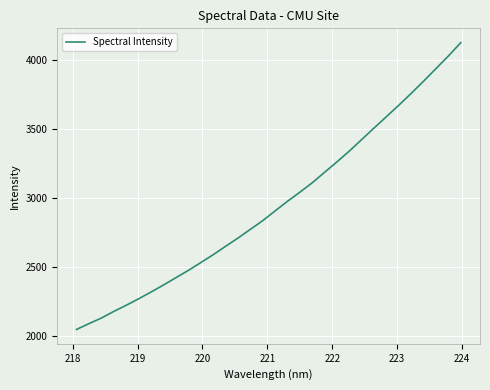

Count the number of data series in this chart.

1